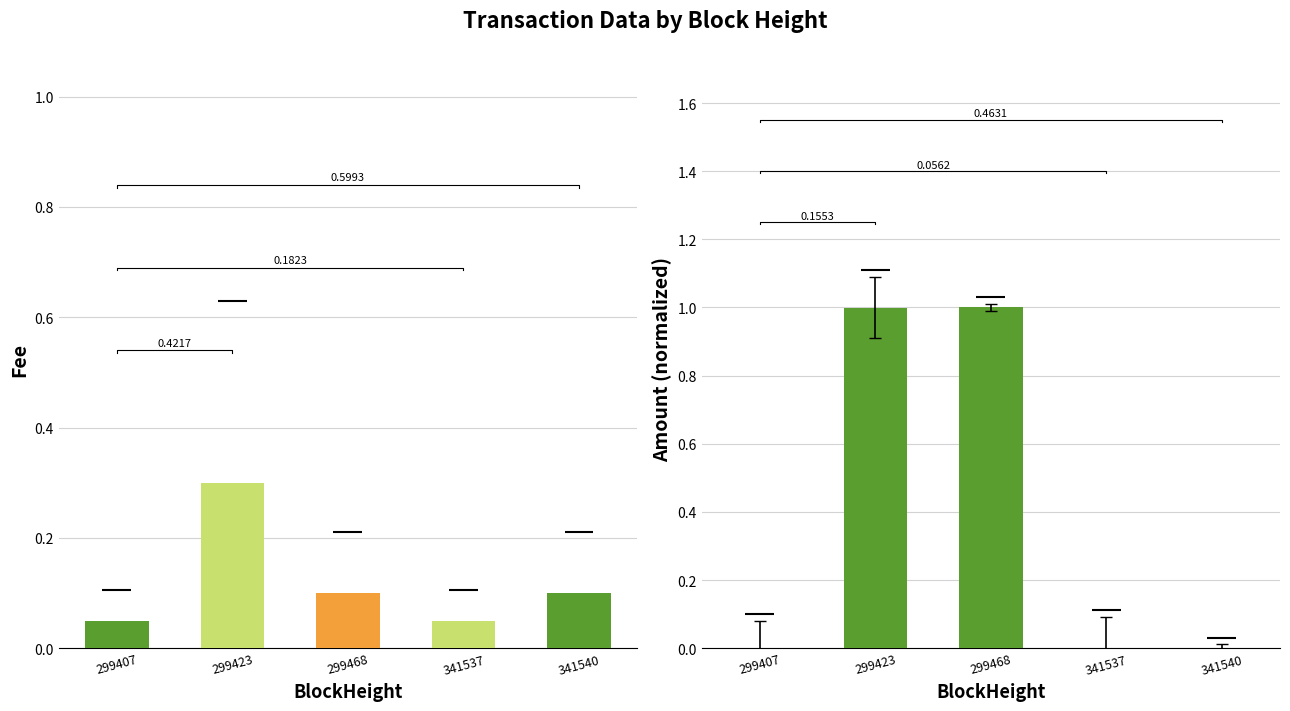

Reading left to right, transcribe all the data shown in this chart.

Fee: 0.1	0.3	0.1	0.1	0.1
Amount (normalized): 0.0	1.0	1.0	0.0	0.0